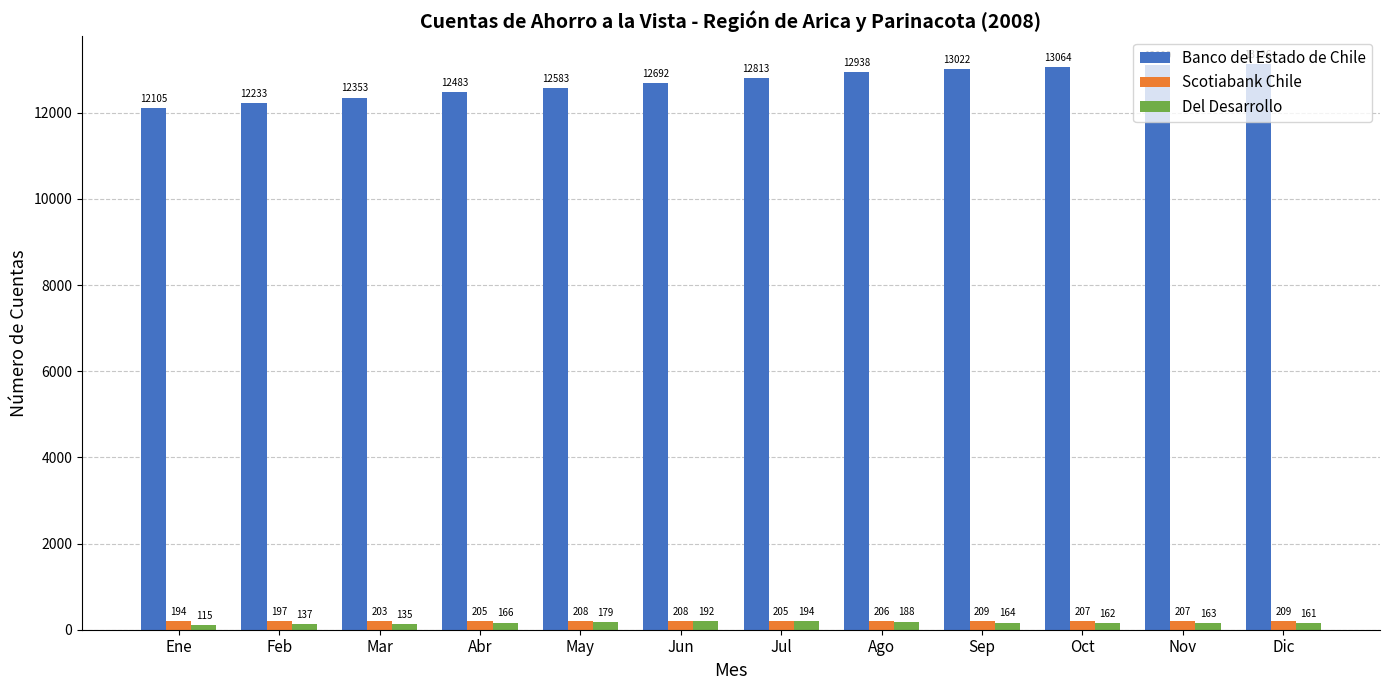

Which series has the widest spread of values?

Banco del Estado de Chile